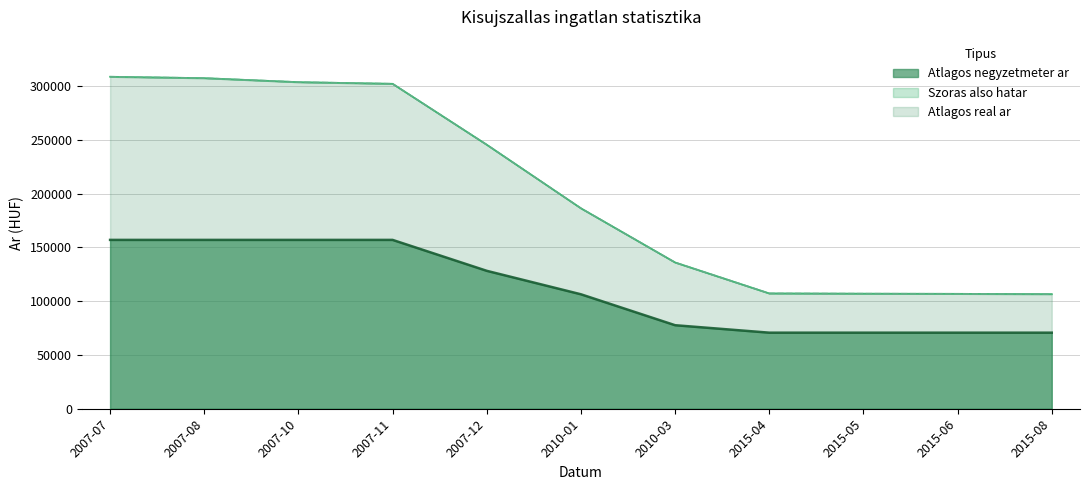

How many data points does each series have?

11